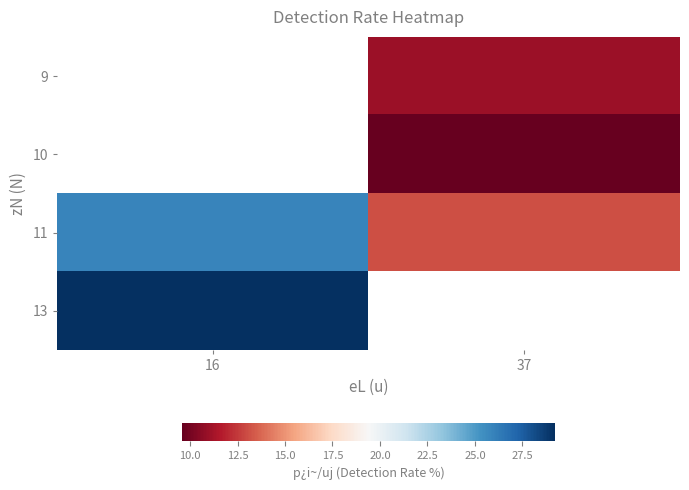

Which series changed the most between 16 and 37?

11